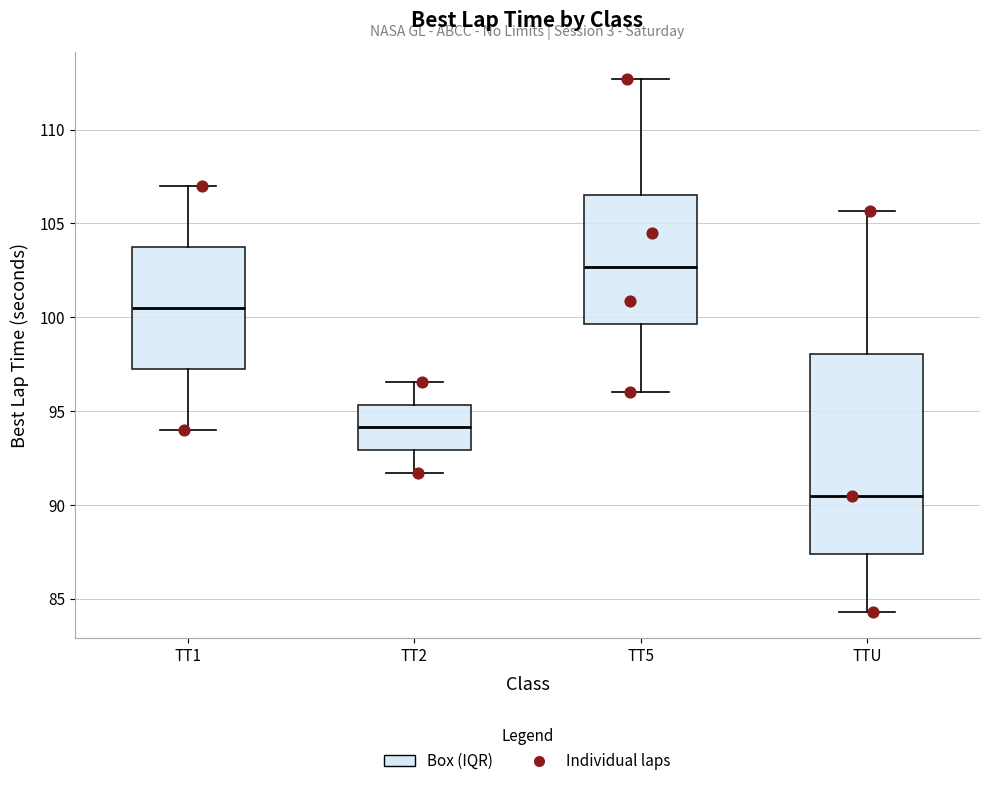

Where is the upper edge of the box for TT2 on the y-axis? The values are not printed on the chart, so give them approximately, as read against the axis.

95.5